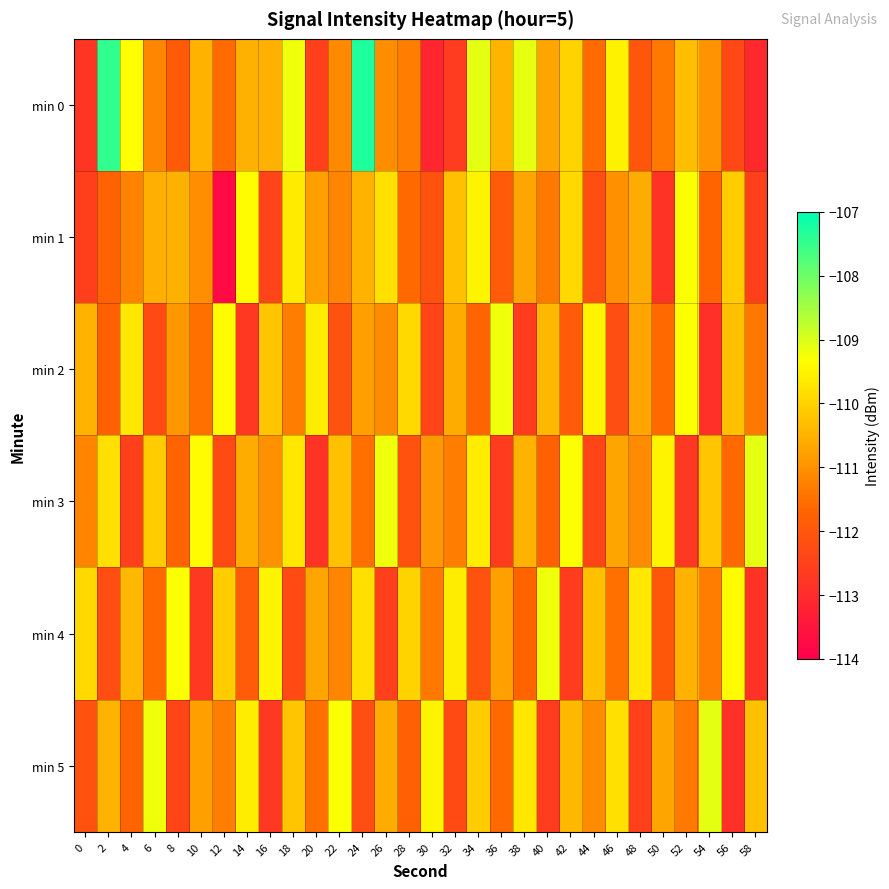

Which label corresponds to the smallest value in the chart?

12